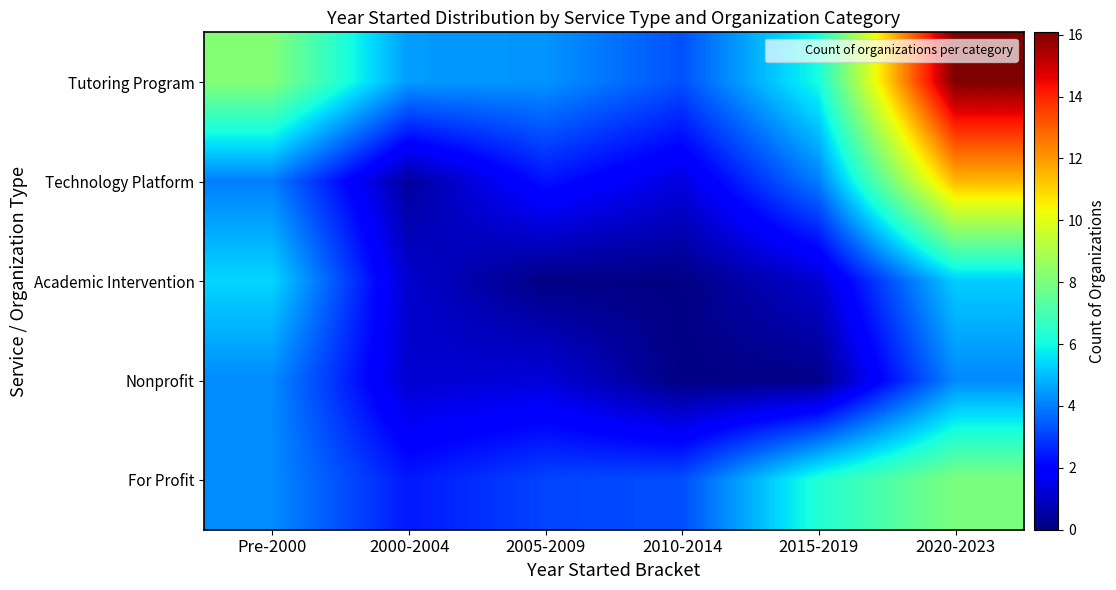

Rank the series by their maximum value, from lowest to highest.

Nonprofit, Academic Intervention, For Profit, Technology Platform, Tutoring Program